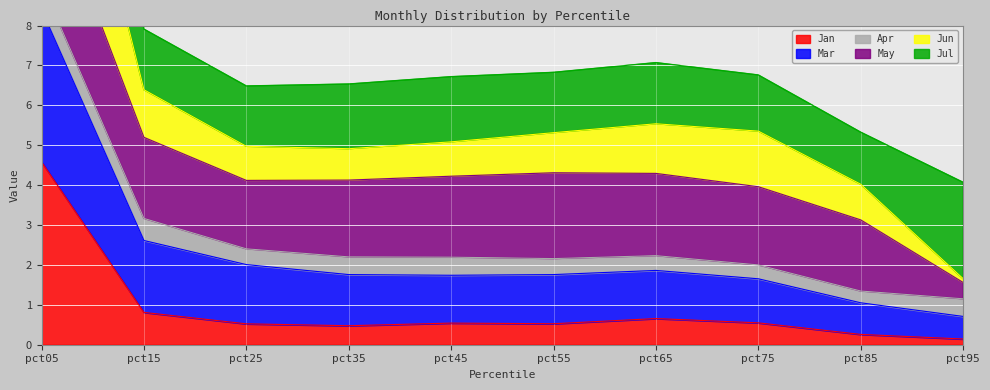

The value of Jan at pct45 is 0.3. True or false?

False